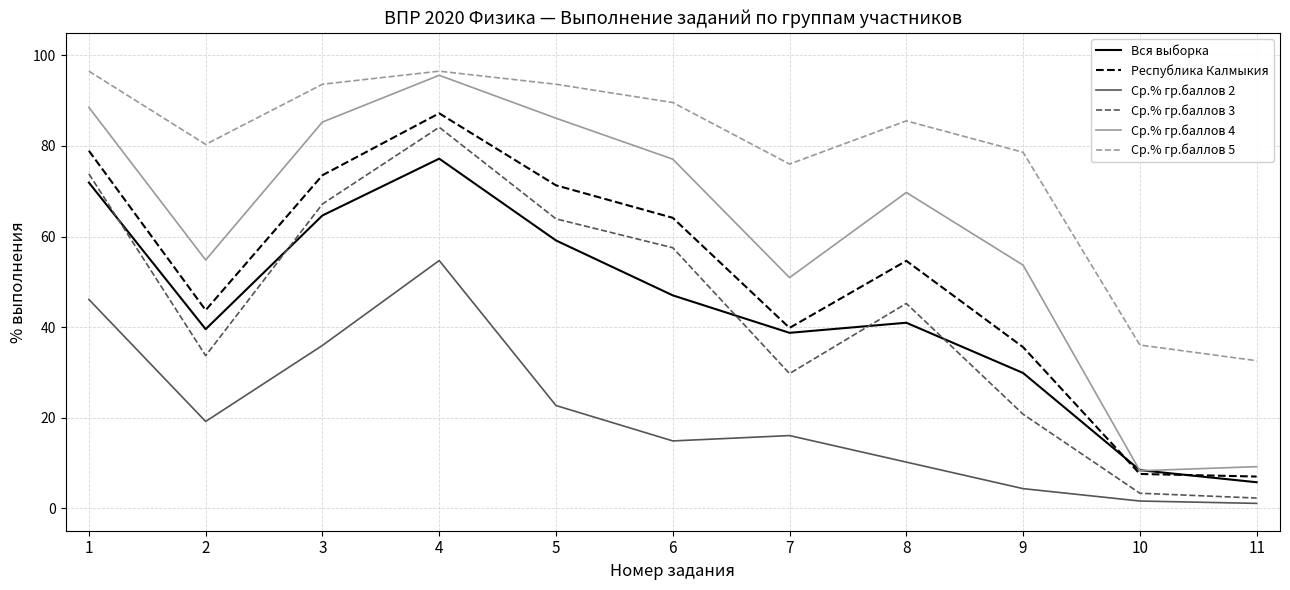

How many interior local valleys does the Ср.% гр.баллов 3 series have?

2